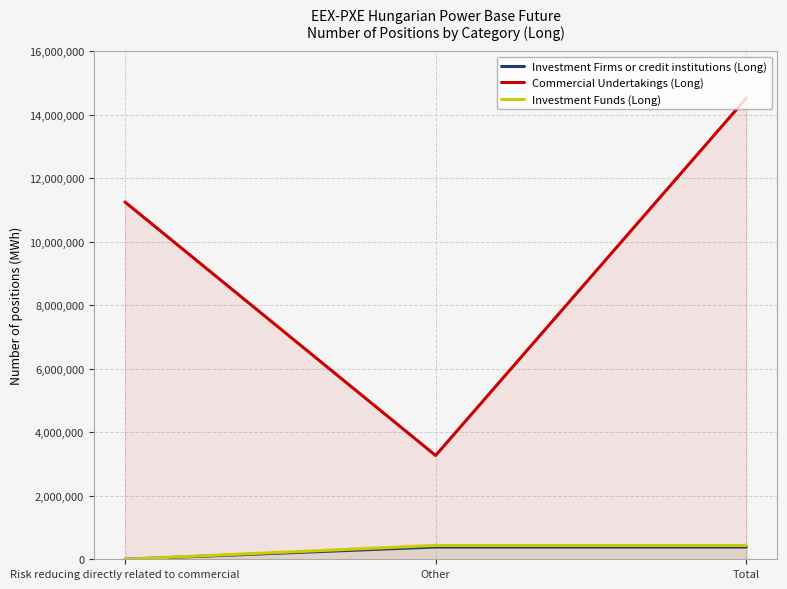

Reading right to left, what are all the values shown in this chart?

Investment Firms or credit institutions (Long): 386436	386436	0
Commercial Undertakings (Long): 14514153	3267607	11246546
Investment Funds (Long): 435600	435600	0